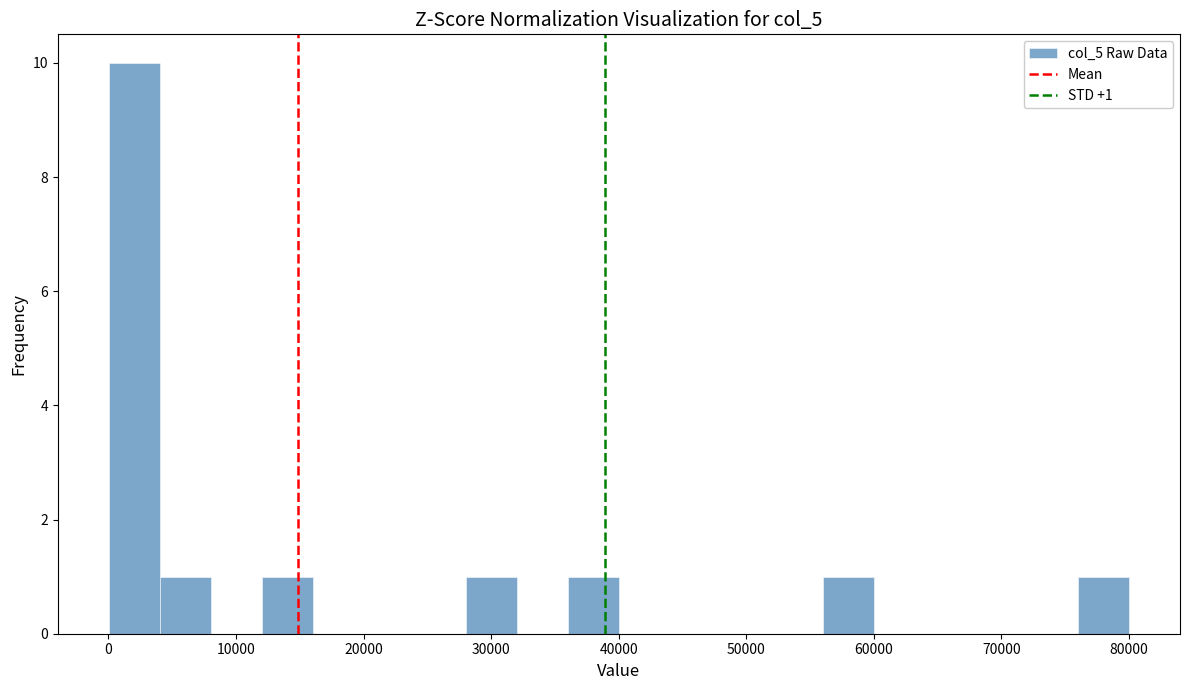

Around what value on the x-axis is the tallest bar? Give the approximate position of its centre, as read against the axis.

2000